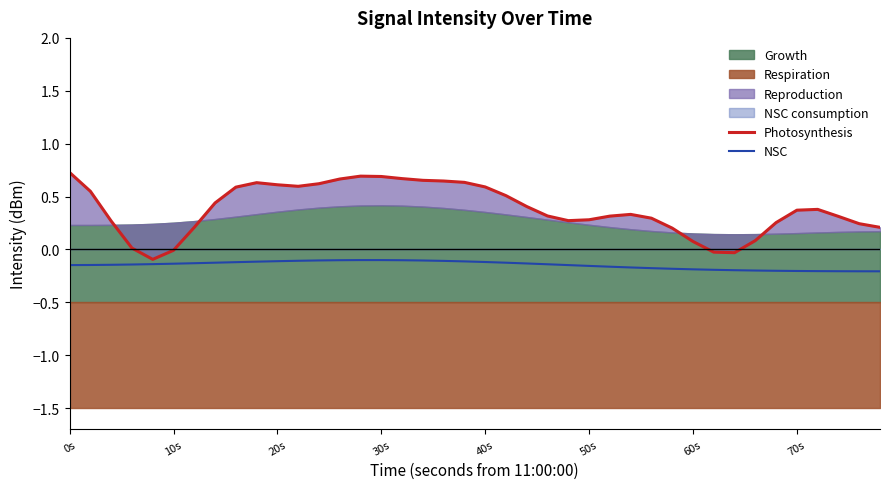

What is the difference between the second highest and second lowest values in the NSC series?

0.1